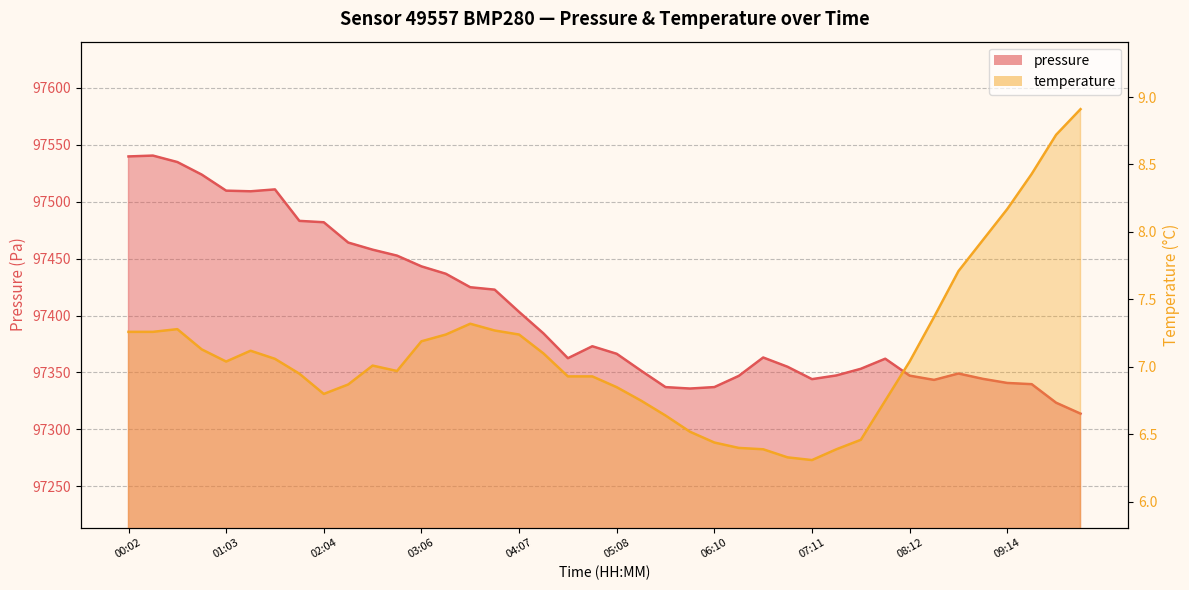

Reading right to left, what are all the values shown in this chart?

pressure: 10:00=97313.9	09:44=97323.5	09:29=97339.8	09:14=97340.8	08:58=97344.4	08:43=97349.1	08:28=97343.5	08:12=97347.2	07:57=97362.1	07:42=97353.2	07:26=97347.4	07:11=97344.2	06:56=97355.0	06:40=97363.2	06:25=97347.0	06:10=97337.2	05:54=97335.9	05:39=97337.2	05:24=97351.6	05:08=97366.4	04:53=97373.0	04:38=97362.5	04:22=97384.3	04:07=97403.2	03:52=97422.7	03:36=97424.8	03:21=97436.7	03:06=97443.2	02:50=97452.6	02:35=97457.8	02:20=97464.1	02:04=97481.9	01:49=97483.1	01:34=97510.7	01:18=97509.1	01:03=97509.6	00:48=97523.7	00:32=97534.8	00:17=97540.4	00:02=97539.7
temperature: 10:00=8.9	09:44=8.7	09:29=8.4	09:14=8.2	08:58=7.9	08:43=7.7	08:28=7.4	08:12=7.0	07:57=6.8	07:42=6.5	07:26=6.4	07:11=6.3	06:56=6.3	06:40=6.4	06:25=6.4	06:10=6.4	05:54=6.5	05:39=6.6	05:24=6.8	05:08=6.8	04:53=6.9	04:38=6.9	04:22=7.1	04:07=7.2	03:52=7.3	03:36=7.3	03:21=7.2	03:06=7.2	02:50=7.0	02:35=7.0	02:20=6.9	02:04=6.8	01:49=7.0	01:34=7.1	01:18=7.1	01:03=7.0	00:48=7.1	00:32=7.3	00:17=7.3	00:02=7.3